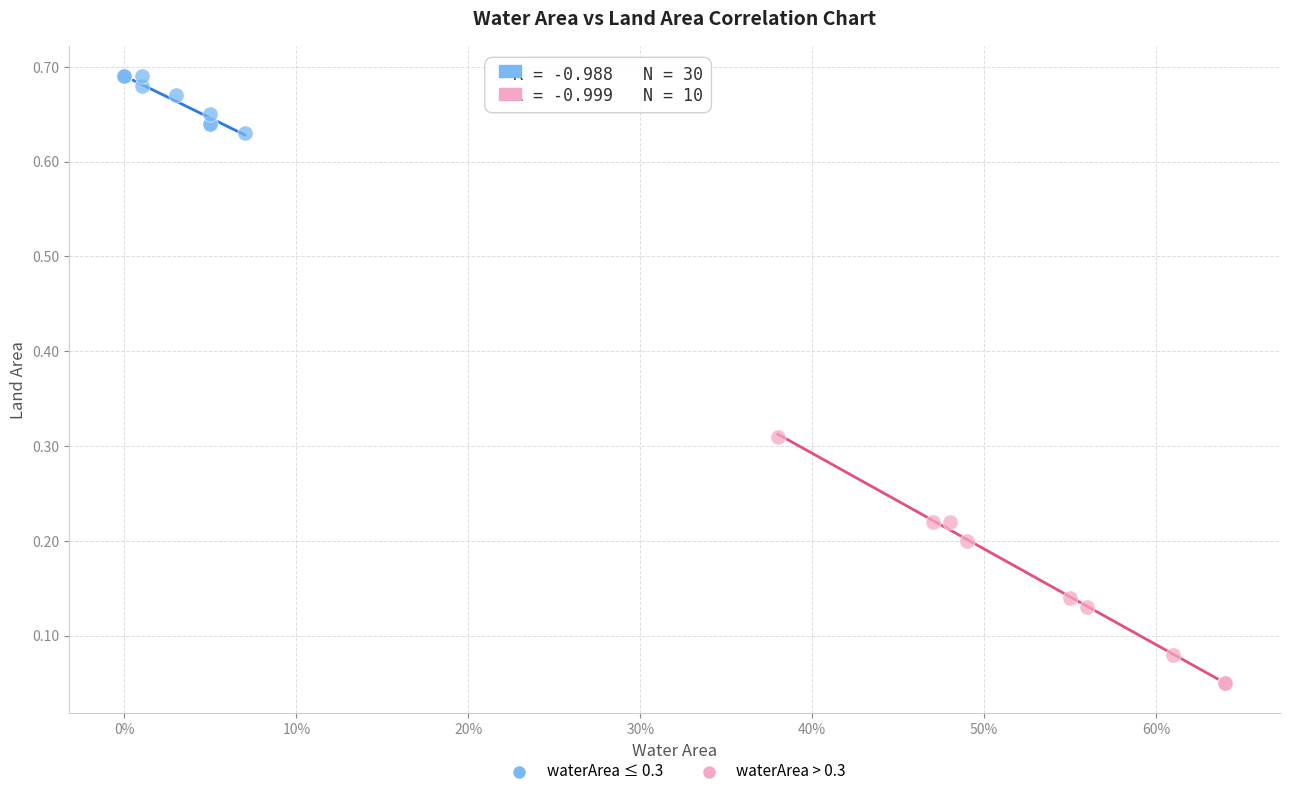

Which series contains the highest Y value?

waterArea ≤ 0.3